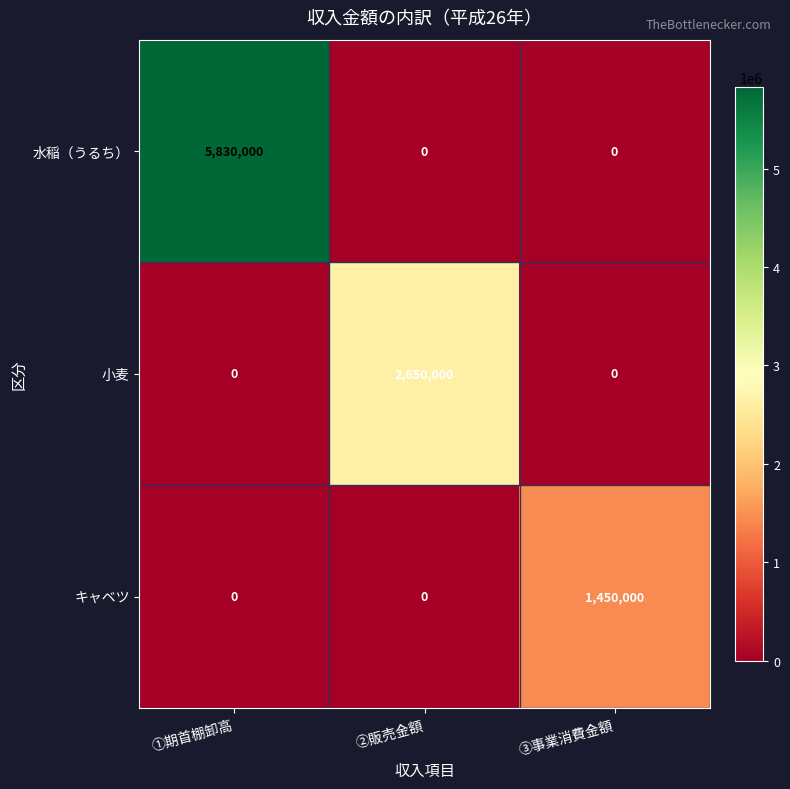

Count the キャベツ values in the range 0 to 1450000.

3